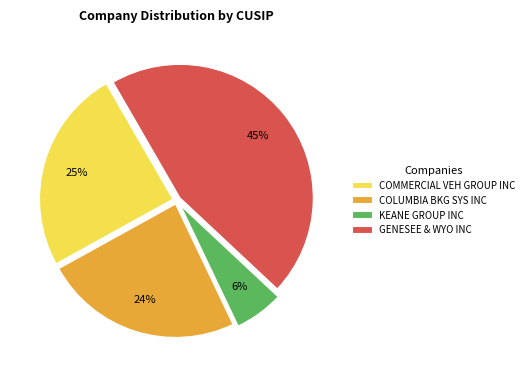

Rank the categories by value from highest to lowest.

GENESEE & WYO INC, COMMERCIAL VEH GROUP INC, COLUMBIA BKG SYS INC, KEANE GROUP INC